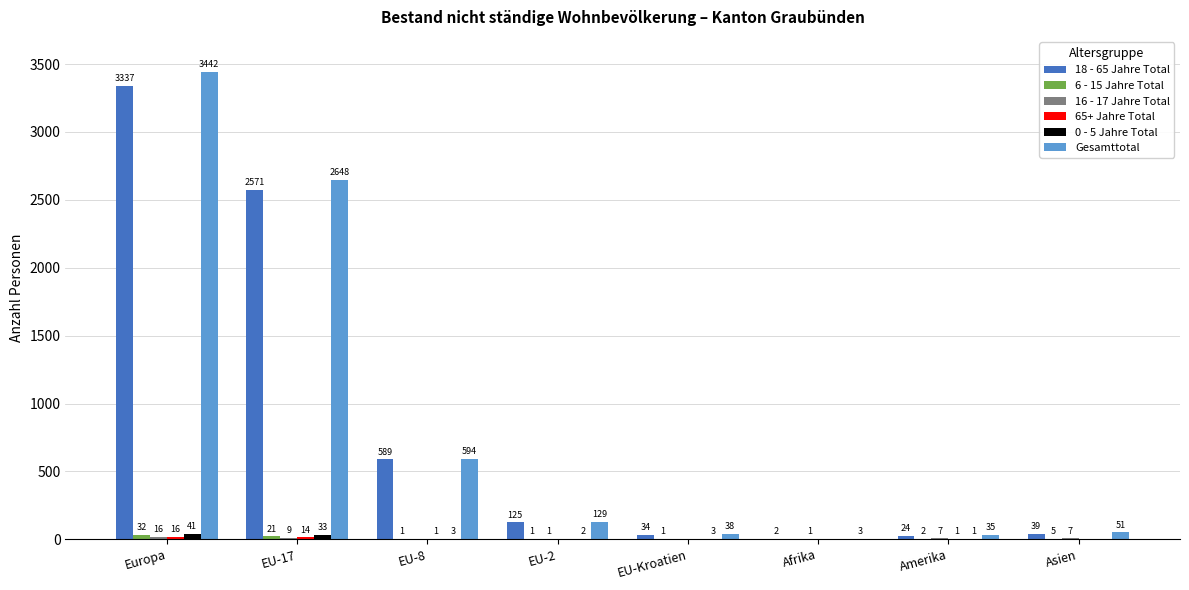

True or false: Gesamttotal has a value of 51 at Asien.

True